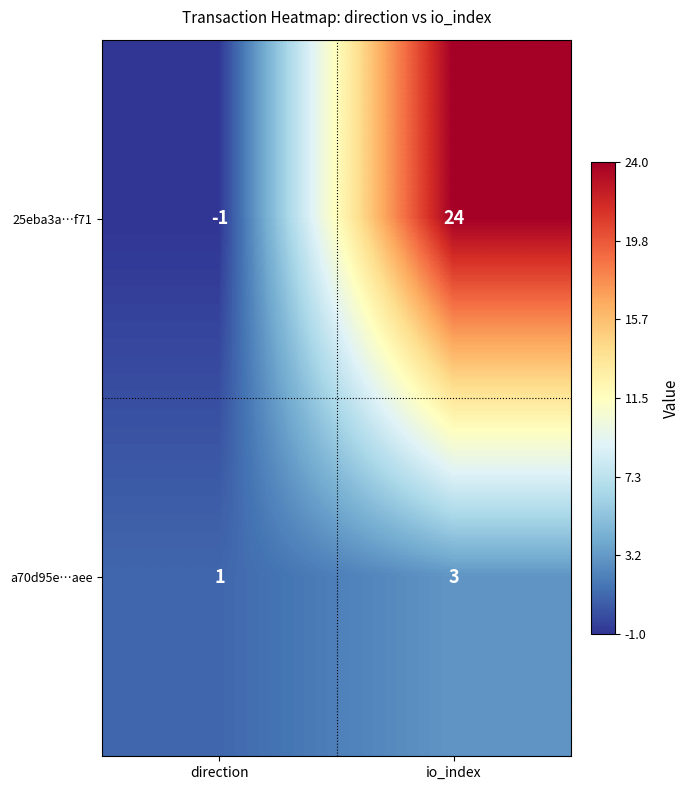

Between direction and io_index, which series saw the biggest shift?

25eba3a…f71